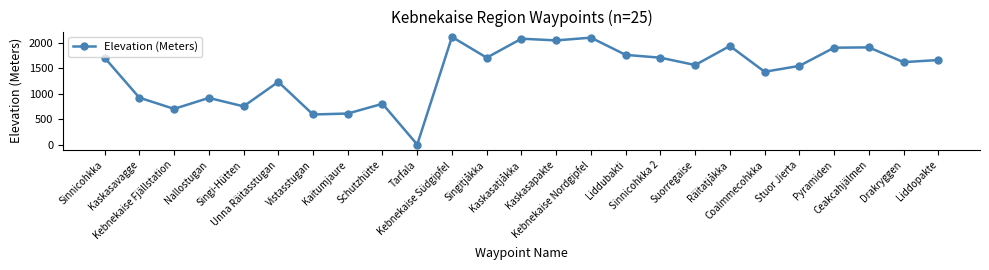

True or false: the data has more than 1 interior local peaks.

True